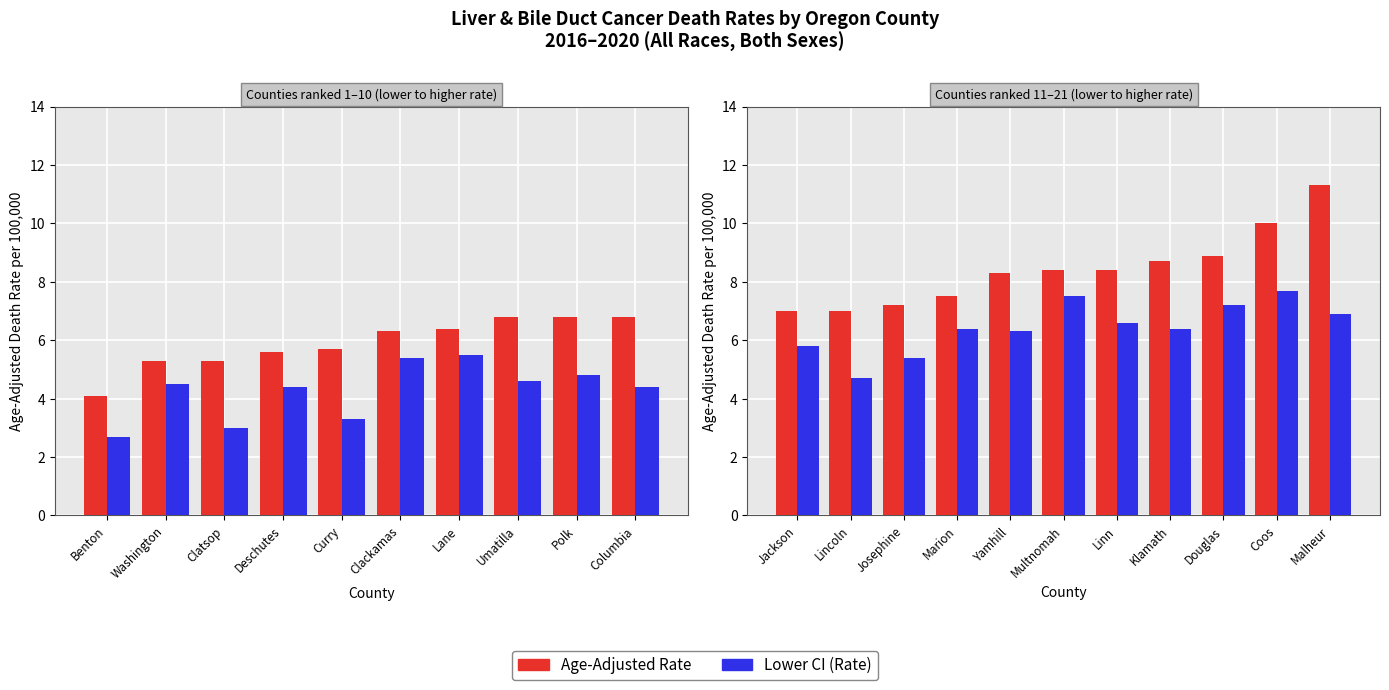

What is the value of the Age-Adjusted Rate bar at the 4th from the left?

7.5